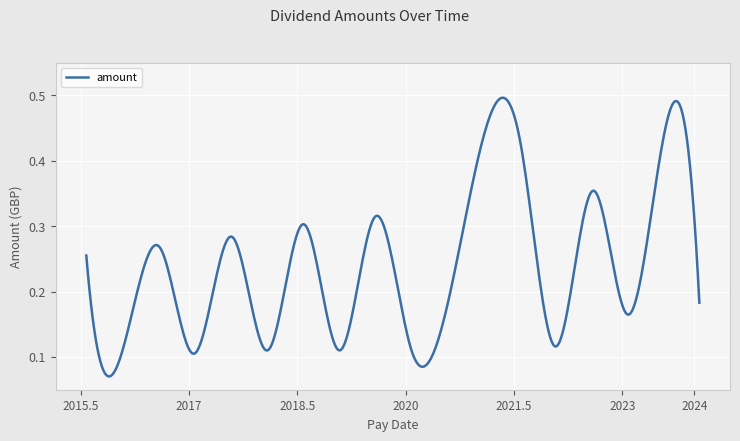

What is the value of the 10th point from the left?

0.1